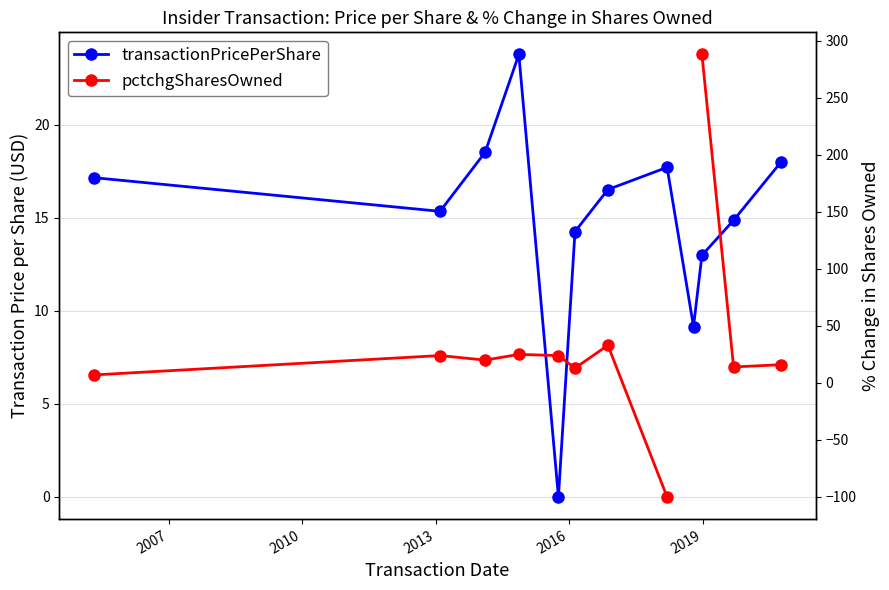

What is the difference between the highest and lowest values at 2007?

8.7